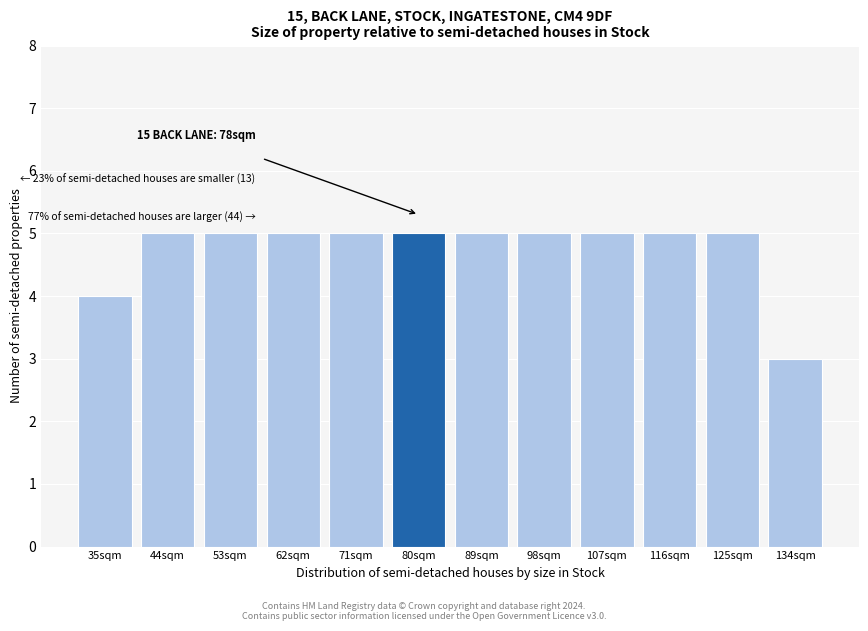

Reading left to right, list all the values displayed in this chart.

4	5	5	5	5	5	5	5	5	5	5	3